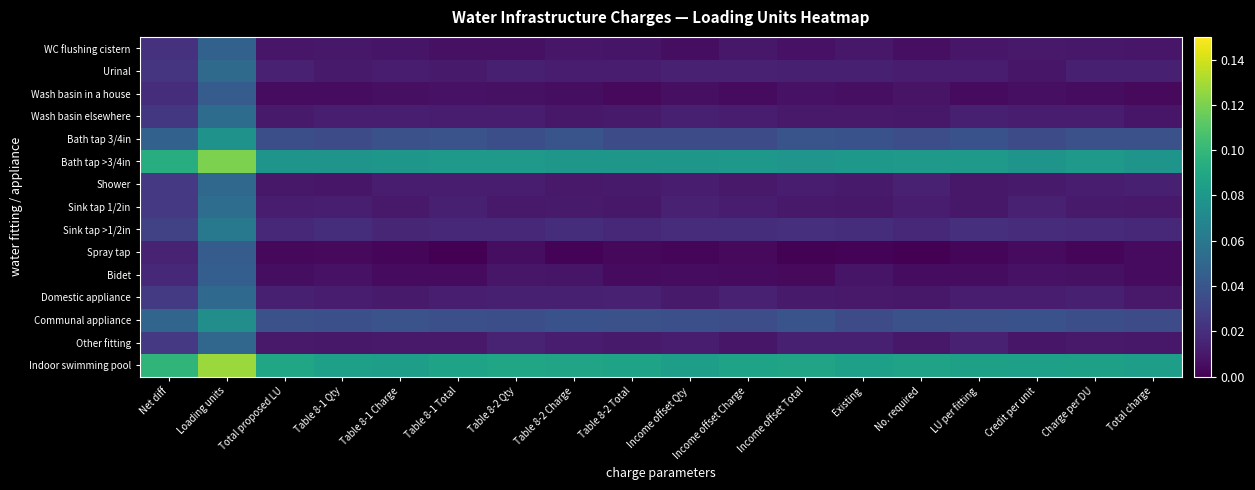

Reading left to right, what are all the values shown in this chart?

WC flushing cistern: Net diff=0.0	Loading units=0.0	Total proposed LU=0.0	Table 8-1 Qty=0.0	Table 8-1 Charge=0.0	Table 8-1 Total=0.0	Table 8-2 Qty=0.0	Table 8-2 Charge=0.0	Table 8-2 Total=0.0	Income offset Qty=0.0	Income offset Charge=0.0	Income offset Total=0.0	Existing=0.0	No. required=0.0	LU per fitting=0.0	Credit per unit=0.0	Charge per DU=0.0	Total charge=0.0
Urinal: Net diff=0.0	Loading units=0.1	Total proposed LU=0.0	Table 8-1 Qty=0.0	Table 8-1 Charge=0.0	Table 8-1 Total=0.0	Table 8-2 Qty=0.0	Table 8-2 Charge=0.0	Table 8-2 Total=0.0	Income offset Qty=0.0	Income offset Charge=0.0	Income offset Total=0.0	Existing=0.0	No. required=0.0	LU per fitting=0.0	Credit per unit=0.0	Charge per DU=0.0	Total charge=0.0
Wash basin in a house: Net diff=0.0	Loading units=0.0	Total proposed LU=0.0	Table 8-1 Qty=0.0	Table 8-1 Charge=0.0	Table 8-1 Total=0.0	Table 8-2 Qty=0.0	Table 8-2 Charge=0.0	Table 8-2 Total=0.0	Income offset Qty=0.0	Income offset Charge=0.0	Income offset Total=0.0	Existing=0.0	No. required=0.0	LU per fitting=0.0	Credit per unit=0.0	Charge per DU=0.0	Total charge=0.0
Wash basin elsewhere: Net diff=0.0	Loading units=0.1	Total proposed LU=0.0	Table 8-1 Qty=0.0	Table 8-1 Charge=0.0	Table 8-1 Total=0.0	Table 8-2 Qty=0.0	Table 8-2 Charge=0.0	Table 8-2 Total=0.0	Income offset Qty=0.0	Income offset Charge=0.0	Income offset Total=0.0	Existing=0.0	No. required=0.0	LU per fitting=0.0	Credit per unit=0.0	Charge per DU=0.0	Total charge=0.0
Bath tap 3/4in: Net diff=0.0	Loading units=0.1	Total proposed LU=0.0	Table 8-1 Qty=0.0	Table 8-1 Charge=0.0	Table 8-1 Total=0.0	Table 8-2 Qty=0.0	Table 8-2 Charge=0.0	Table 8-2 Total=0.0	Income offset Qty=0.0	Income offset Charge=0.0	Income offset Total=0.0	Existing=0.0	No. required=0.0	LU per fitting=0.0	Credit per unit=0.0	Charge per DU=0.0	Total charge=0.0
Bath tap >3/4in: Net diff=0.1	Loading units=0.1	Total proposed LU=0.1	Table 8-1 Qty=0.1	Table 8-1 Charge=0.1	Table 8-1 Total=0.1	Table 8-2 Qty=0.1	Table 8-2 Charge=0.1	Table 8-2 Total=0.1	Income offset Qty=0.1	Income offset Charge=0.1	Income offset Total=0.1	Existing=0.1	No. required=0.1	LU per fitting=0.1	Credit per unit=0.1	Charge per DU=0.1	Total charge=0.1
Shower: Net diff=0.0	Loading units=0.1	Total proposed LU=0.0	Table 8-1 Qty=0.0	Table 8-1 Charge=0.0	Table 8-1 Total=0.0	Table 8-2 Qty=0.0	Table 8-2 Charge=0.0	Table 8-2 Total=0.0	Income offset Qty=0.0	Income offset Charge=0.0	Income offset Total=0.0	Existing=0.0	No. required=0.0	LU per fitting=0.0	Credit per unit=0.0	Charge per DU=0.0	Total charge=0.0
Sink tap 1/2in: Net diff=0.0	Loading units=0.1	Total proposed LU=0.0	Table 8-1 Qty=0.0	Table 8-1 Charge=0.0	Table 8-1 Total=0.0	Table 8-2 Qty=0.0	Table 8-2 Charge=0.0	Table 8-2 Total=0.0	Income offset Qty=0.0	Income offset Charge=0.0	Income offset Total=0.0	Existing=0.0	No. required=0.0	LU per fitting=0.0	Credit per unit=0.0	Charge per DU=0.0	Total charge=0.0
Sink tap >1/2in: Net diff=0.0	Loading units=0.1	Total proposed LU=0.0	Table 8-1 Qty=0.0	Table 8-1 Charge=0.0	Table 8-1 Total=0.0	Table 8-2 Qty=0.0	Table 8-2 Charge=0.0	Table 8-2 Total=0.0	Income offset Qty=0.0	Income offset Charge=0.0	Income offset Total=0.0	Existing=0.0	No. required=0.0	LU per fitting=0.0	Credit per unit=0.0	Charge per DU=0.0	Total charge=0.0
Spray tap: Net diff=0.0	Loading units=0.0	Total proposed LU=0.0	Table 8-1 Qty=0.0	Table 8-1 Charge=0.0	Table 8-1 Total=0.0	Table 8-2 Qty=0.0	Table 8-2 Charge=0.0	Table 8-2 Total=0.0	Income offset Qty=0.0	Income offset Charge=0.0	Income offset Total=0.0	Existing=0.0	No. required=0.0	LU per fitting=0.0	Credit per unit=0.0	Charge per DU=0.0	Total charge=0.0
Bidet: Net diff=0.0	Loading units=0.0	Total proposed LU=0.0	Table 8-1 Qty=0.0	Table 8-1 Charge=0.0	Table 8-1 Total=0.0	Table 8-2 Qty=0.0	Table 8-2 Charge=0.0	Table 8-2 Total=0.0	Income offset Qty=0.0	Income offset Charge=0.0	Income offset Total=0.0	Existing=0.0	No. required=0.0	LU per fitting=0.0	Credit per unit=0.0	Charge per DU=0.0	Total charge=0.0
Domestic appliance: Net diff=0.0	Loading units=0.1	Total proposed LU=0.0	Table 8-1 Qty=0.0	Table 8-1 Charge=0.0	Table 8-1 Total=0.0	Table 8-2 Qty=0.0	Table 8-2 Charge=0.0	Table 8-2 Total=0.0	Income offset Qty=0.0	Income offset Charge=0.0	Income offset Total=0.0	Existing=0.0	No. required=0.0	LU per fitting=0.0	Credit per unit=0.0	Charge per DU=0.0	Total charge=0.0
Communal appliance: Net diff=0.0	Loading units=0.1	Total proposed LU=0.0	Table 8-1 Qty=0.0	Table 8-1 Charge=0.0	Table 8-1 Total=0.0	Table 8-2 Qty=0.0	Table 8-2 Charge=0.0	Table 8-2 Total=0.0	Income offset Qty=0.0	Income offset Charge=0.0	Income offset Total=0.0	Existing=0.0	No. required=0.0	LU per fitting=0.0	Credit per unit=0.0	Charge per DU=0.0	Total charge=0.0
Other fitting: Net diff=0.0	Loading units=0.0	Total proposed LU=0.0	Table 8-1 Qty=0.0	Table 8-1 Charge=0.0	Table 8-1 Total=0.0	Table 8-2 Qty=0.0	Table 8-2 Charge=0.0	Table 8-2 Total=0.0	Income offset Qty=0.0	Income offset Charge=0.0	Income offset Total=0.0	Existing=0.0	No. required=0.0	LU per fitting=0.0	Credit per unit=0.0	Charge per DU=0.0	Total charge=0.0
Indoor swimming pool: Net diff=0.1	Loading units=0.1	Total proposed LU=0.1	Table 8-1 Qty=0.1	Table 8-1 Charge=0.1	Table 8-1 Total=0.1	Table 8-2 Qty=0.1	Table 8-2 Charge=0.1	Table 8-2 Total=0.1	Income offset Qty=0.1	Income offset Charge=0.1	Income offset Total=0.1	Existing=0.1	No. required=0.1	LU per fitting=0.1	Credit per unit=0.1	Charge per DU=0.1	Total charge=0.1